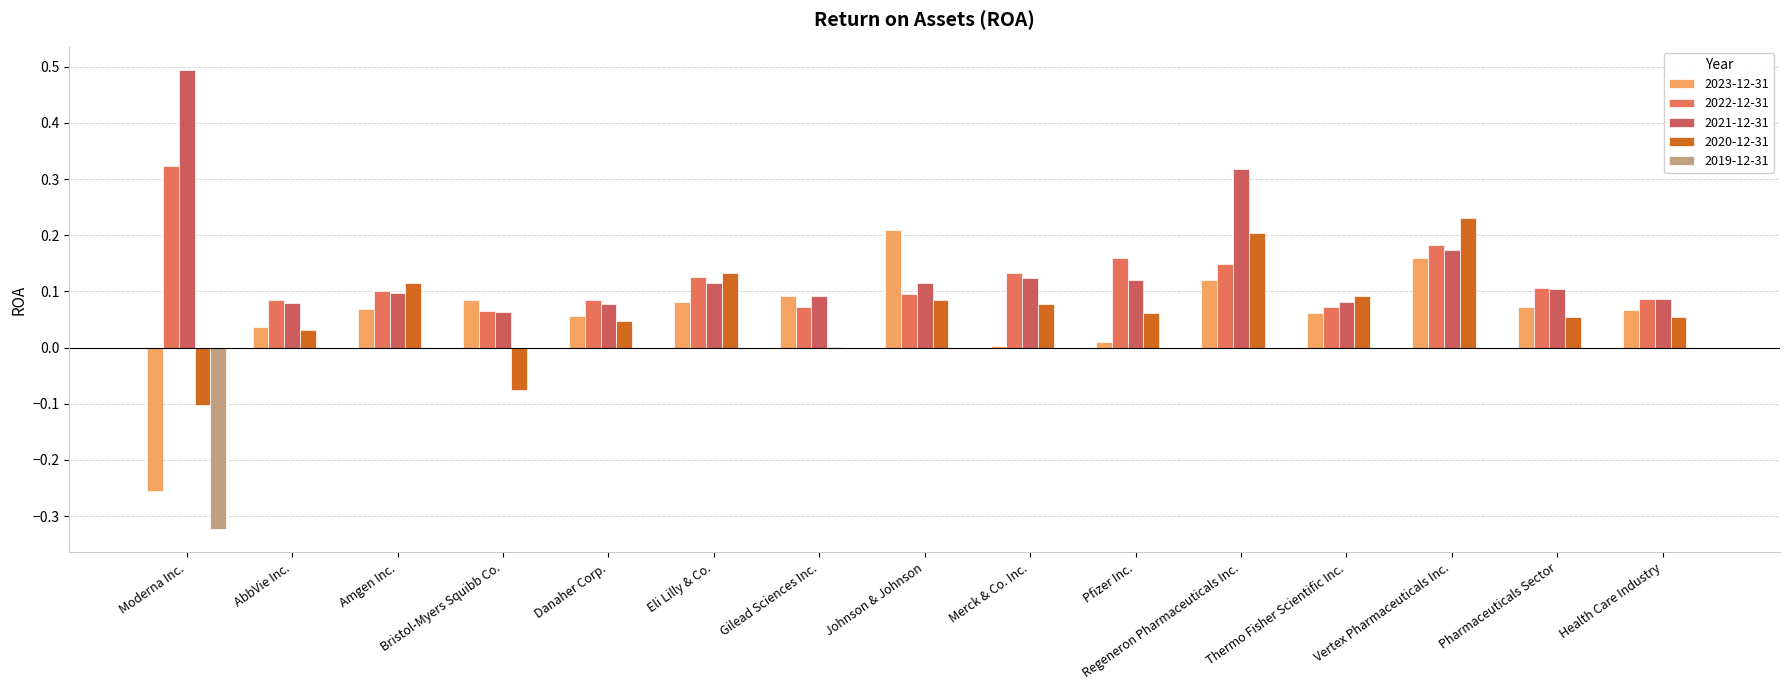

Which series has the largest total across all categories?

2021-12-31